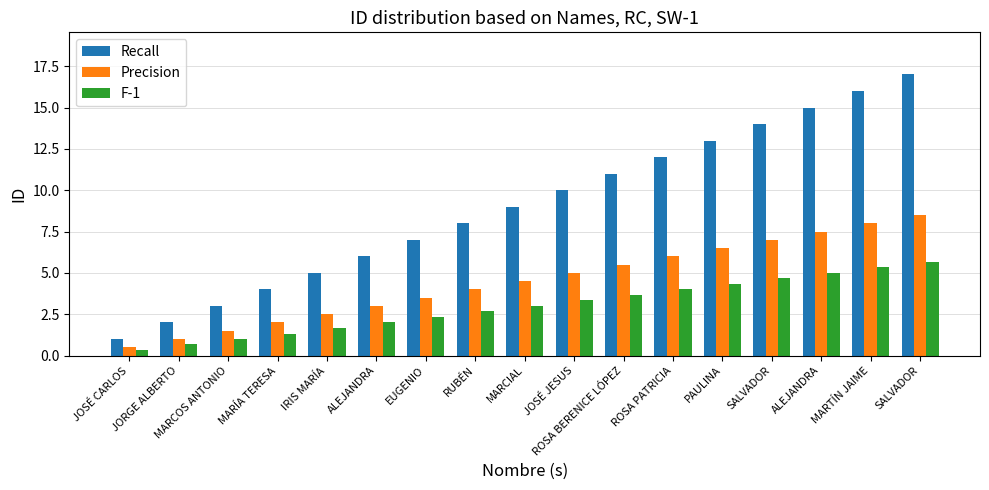

Between MARCIAL and JORGE ALBERTO, which is larger?

MARCIAL